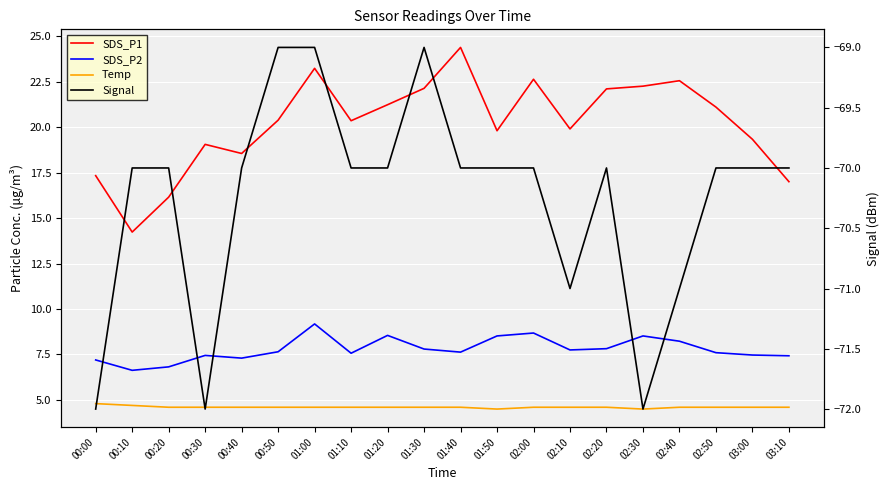

Between 01:30 and 01:40, which series saw the biggest shift?

SDS_P1